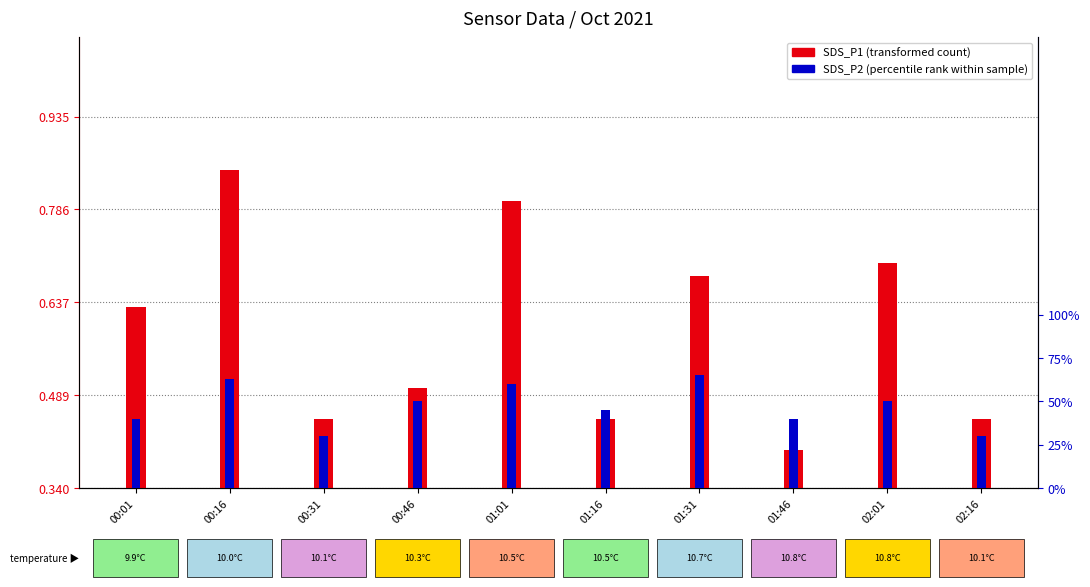

What is the difference between the SDS_P1 (transformed count) values at 00:31 and 00:01?

0.2